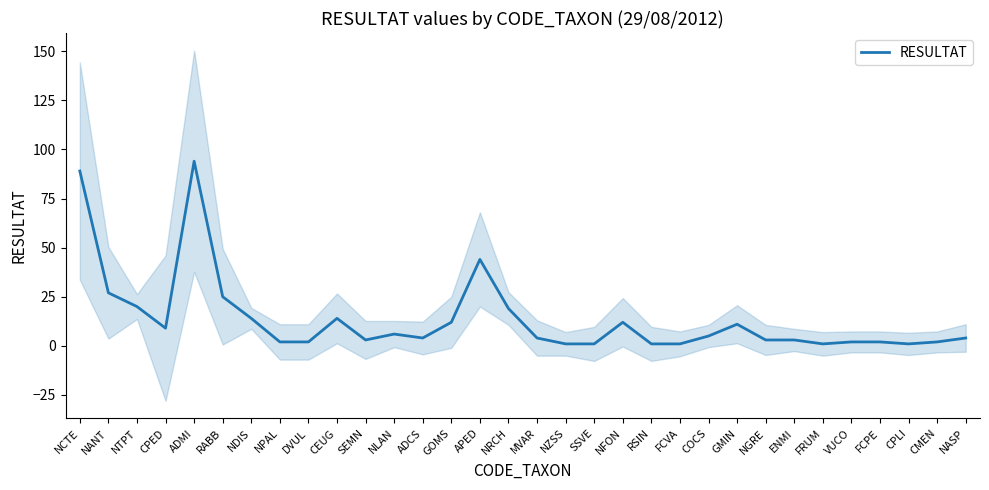

How many interior local valleys (lower than both neighbors) does the data have?

5